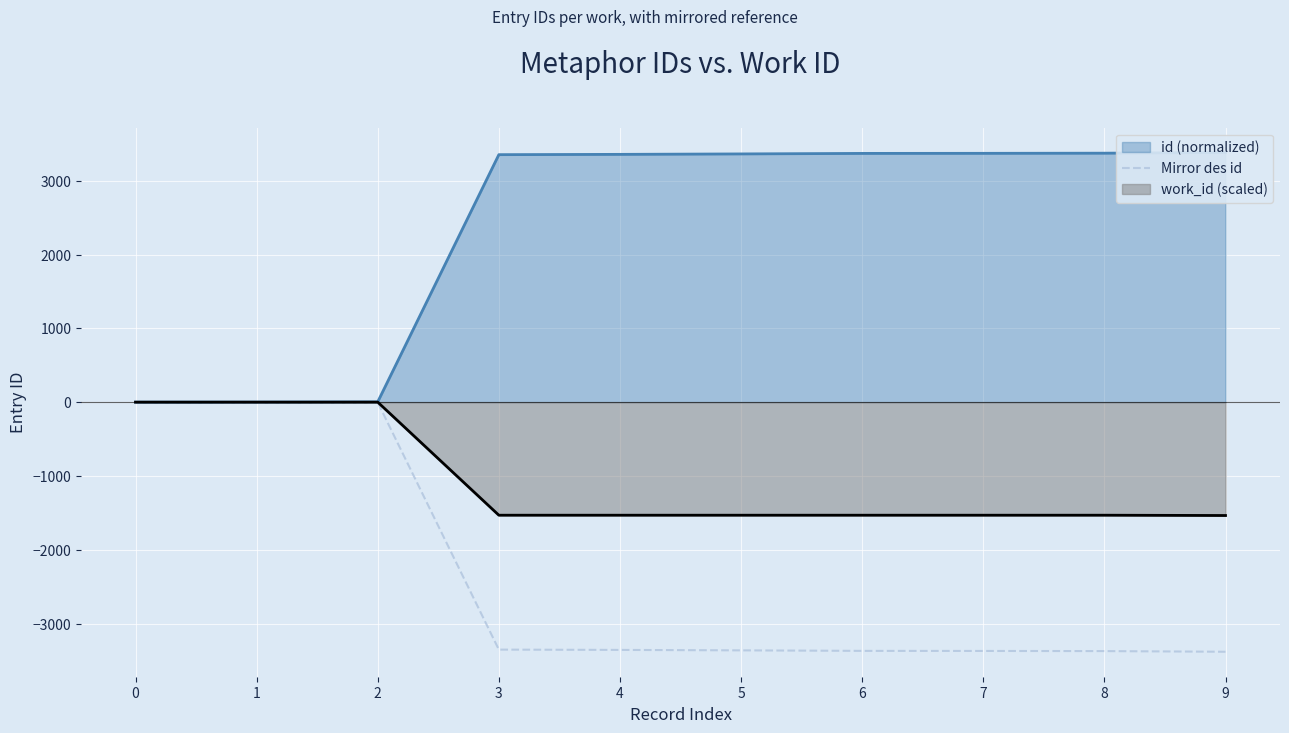

The value at 3 is -3353. True or false?

True